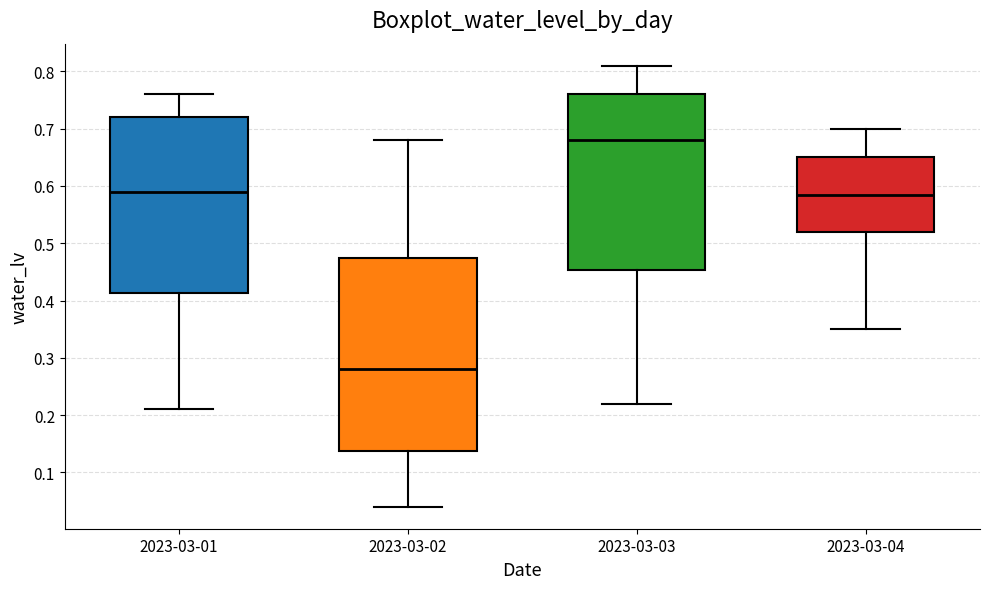

Which box's median line is the lowest?

2023-03-02